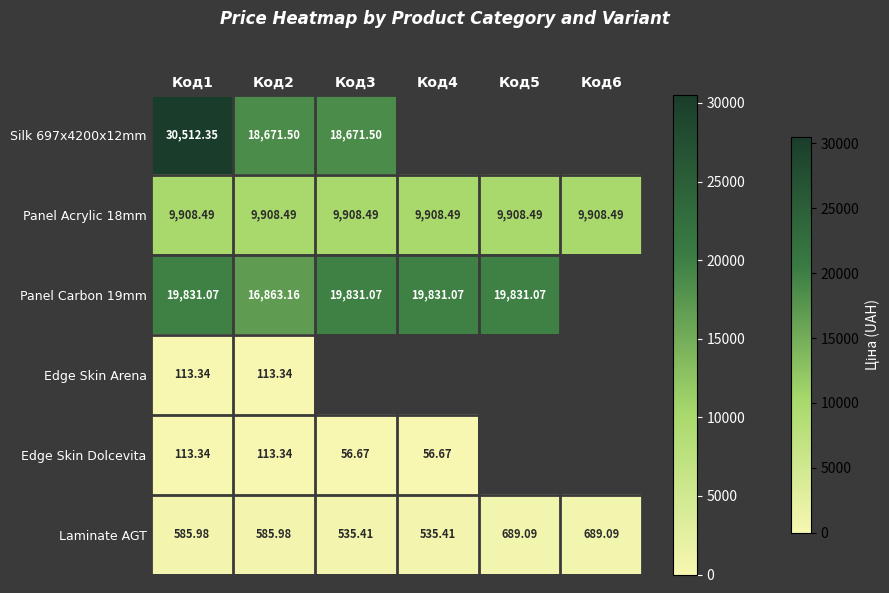

At which category is the sum across all series the highest?

Код1